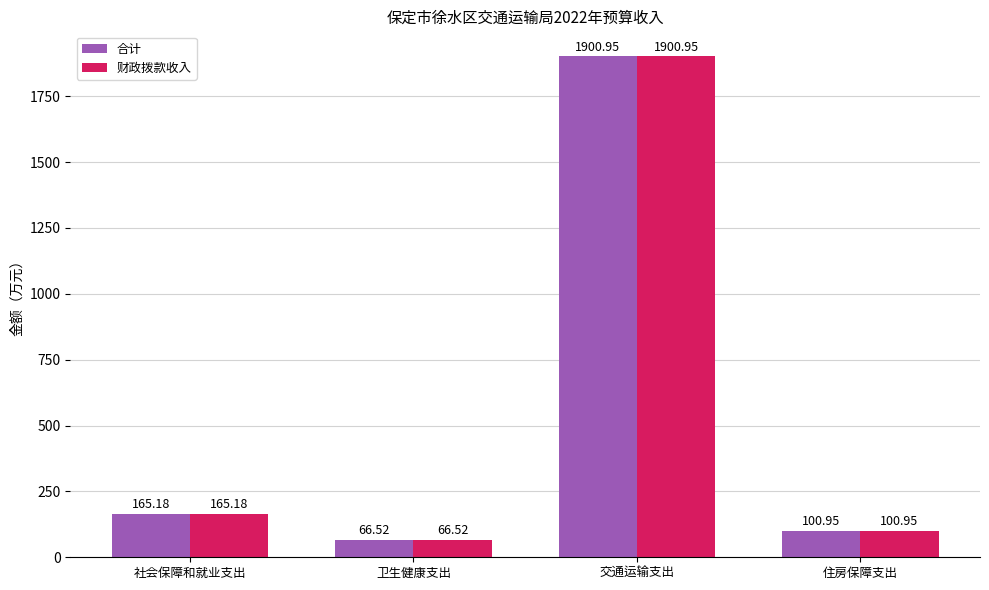

What position from the left is 住房保障支出?

4